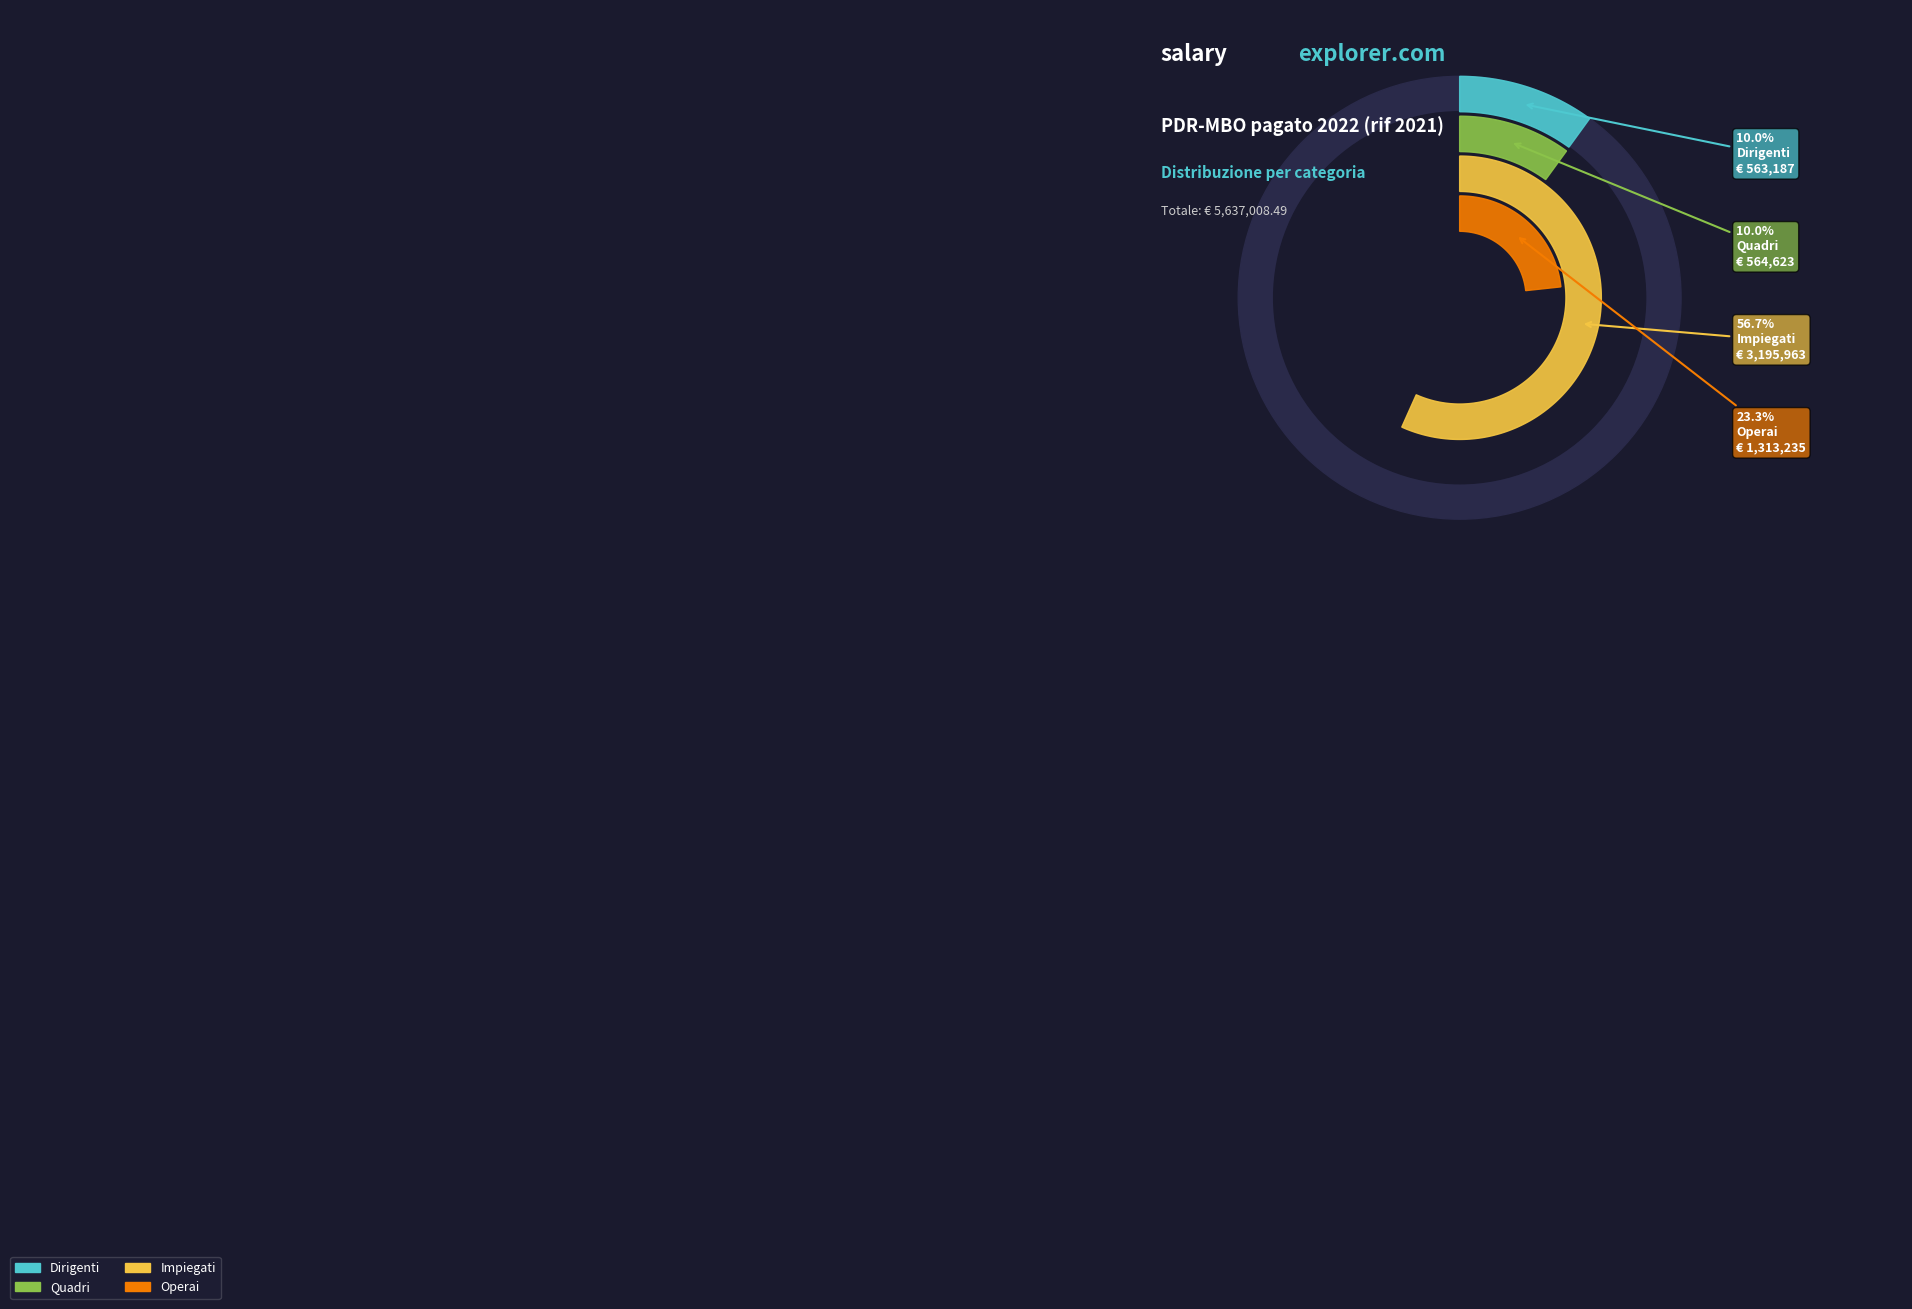

To the nearest percent, what portion does Dirigenti represent?

10%